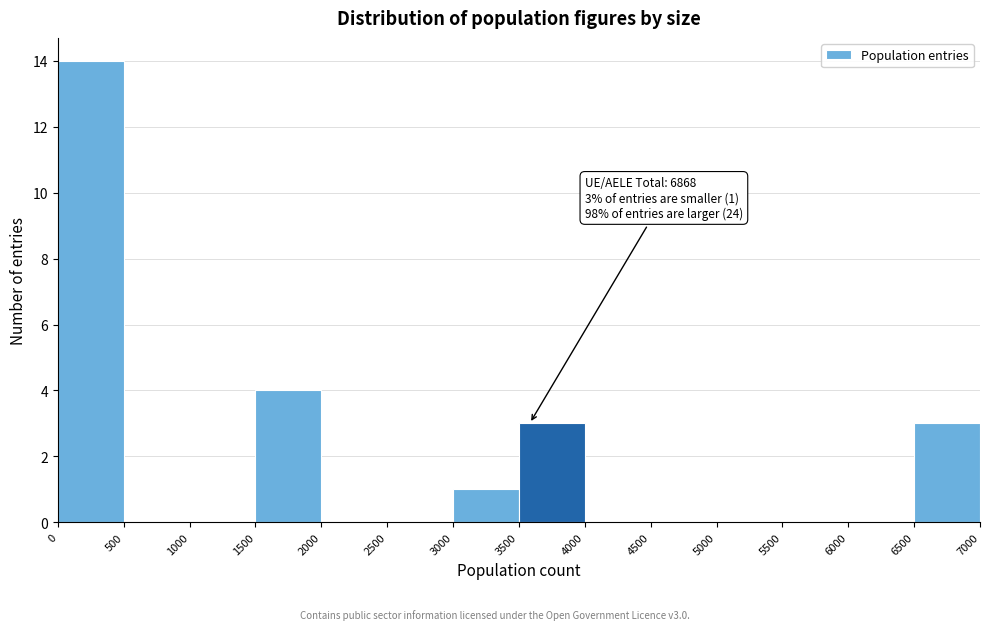

Over which range of the x-axis is the bar tallest?

0 to 500